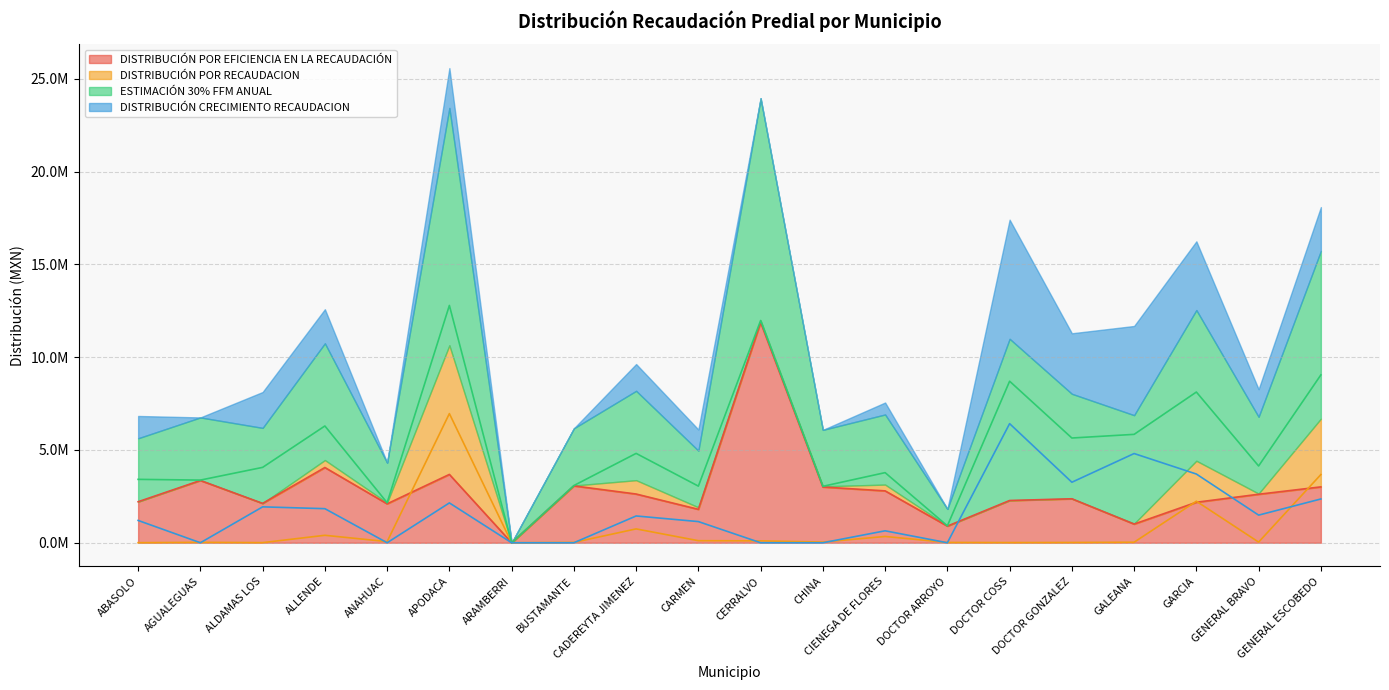

True or false: DISTRIBUCIÓN POR RECAUDACION and ESTIMACIÓN 30% FFM ANUAL intersect in this chart.

False